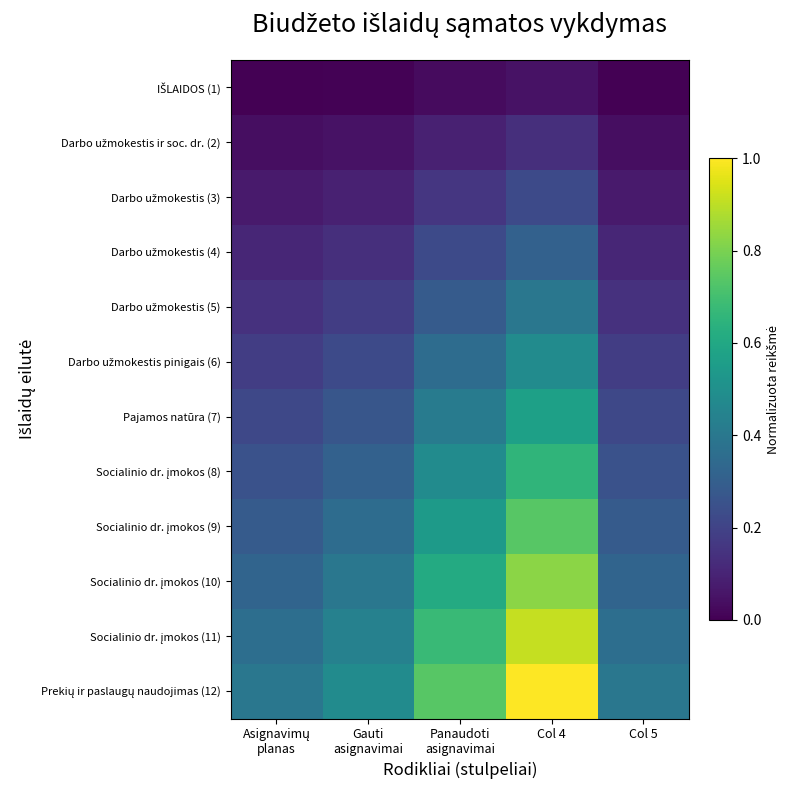

Between Gauti
asignavimai and Panaudoti
asignavimai, which is larger?

Panaudoti
asignavimai